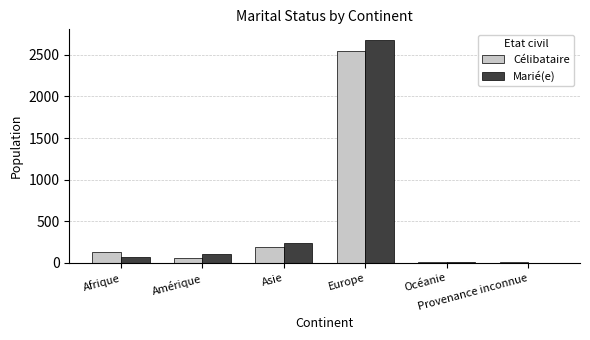

What is the highest value of the Célibataire series?

2549